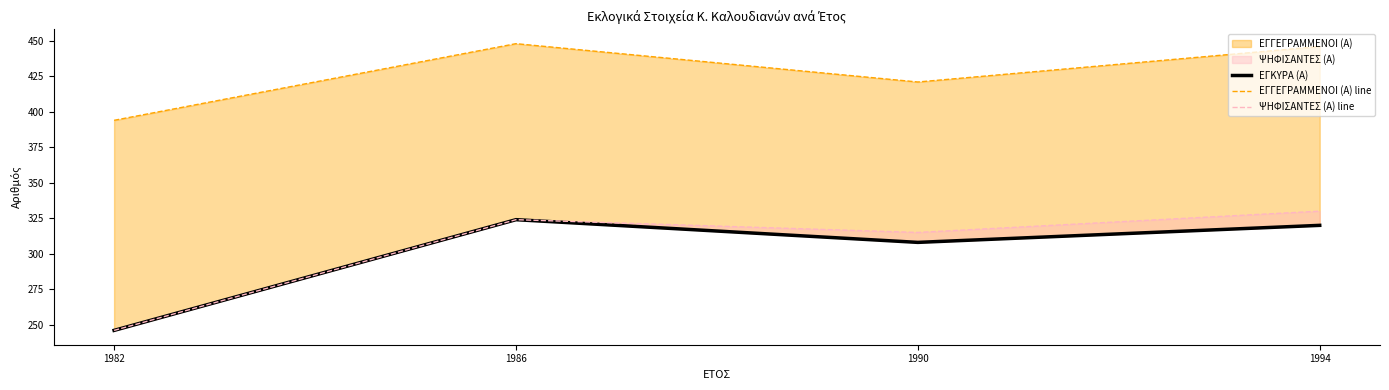

Reading left to right, transcribe all the data shown in this chart.

ΕΓΚΥΡΑ (Α): 1982=246	1986=324	1990=308	1994=320
ΕΓΓΕΓΡΑΜΜΕΝΟΙ (Α) line: 1982=394	1986=448	1990=421	1994=446
ΨΗΦΙΣΑΝΤΕΣ (Α) line: 1982=246	1986=324	1990=315	1994=330